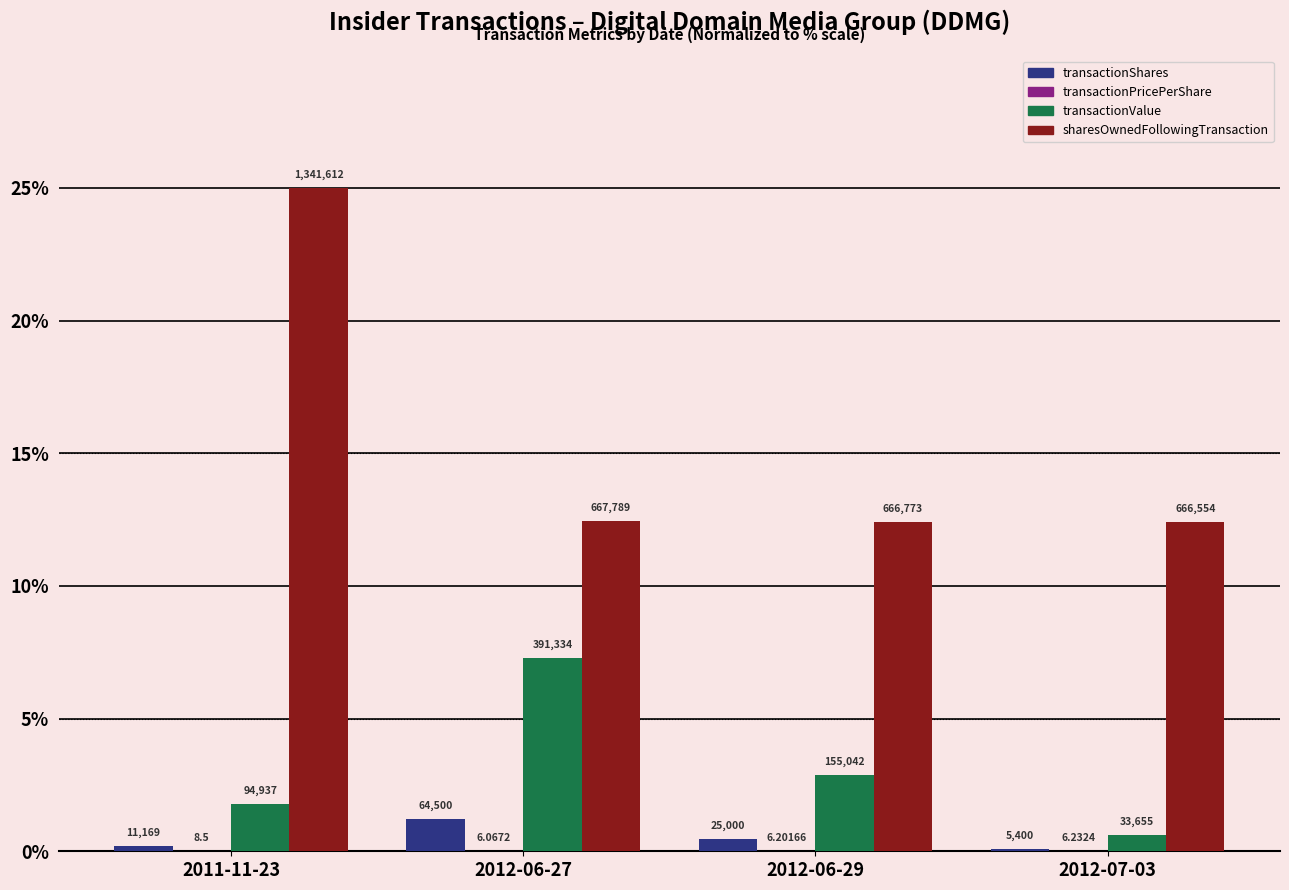

What is the maximum value shown in the chart?

25.0